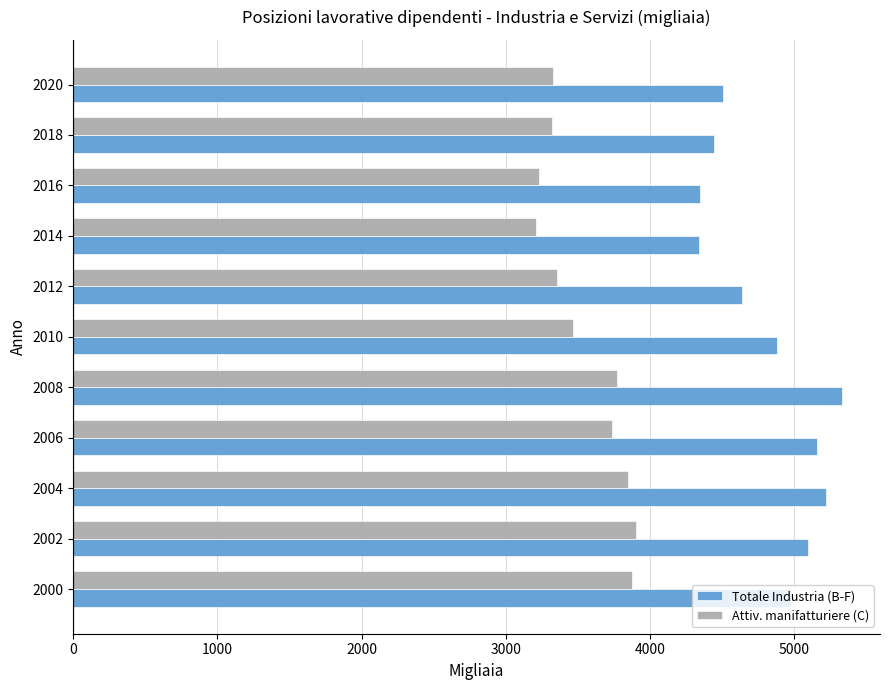

At which label is Attiv. manifatturiere (C) closest to 3556?

2010